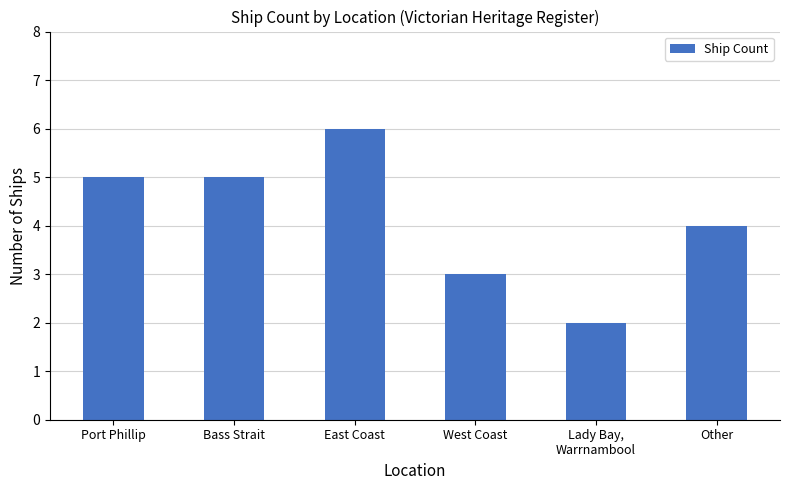

What is the difference between the values at Port Phillip and Other?

1